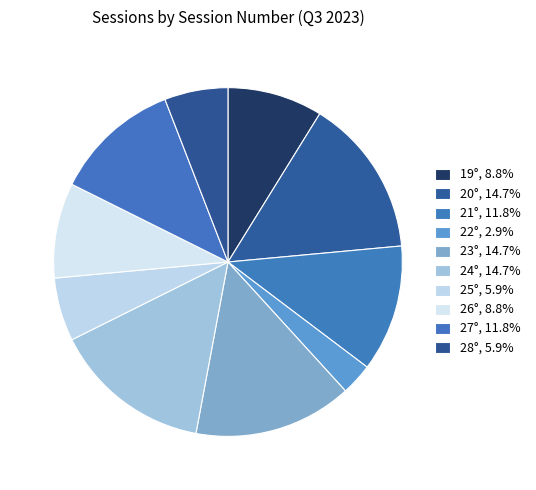

How many slices are in this pie chart?

10